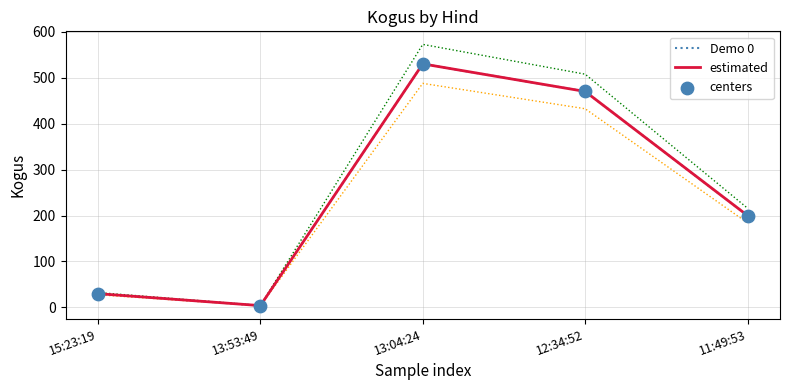

At how many categories does at least one series exceed 357?

2